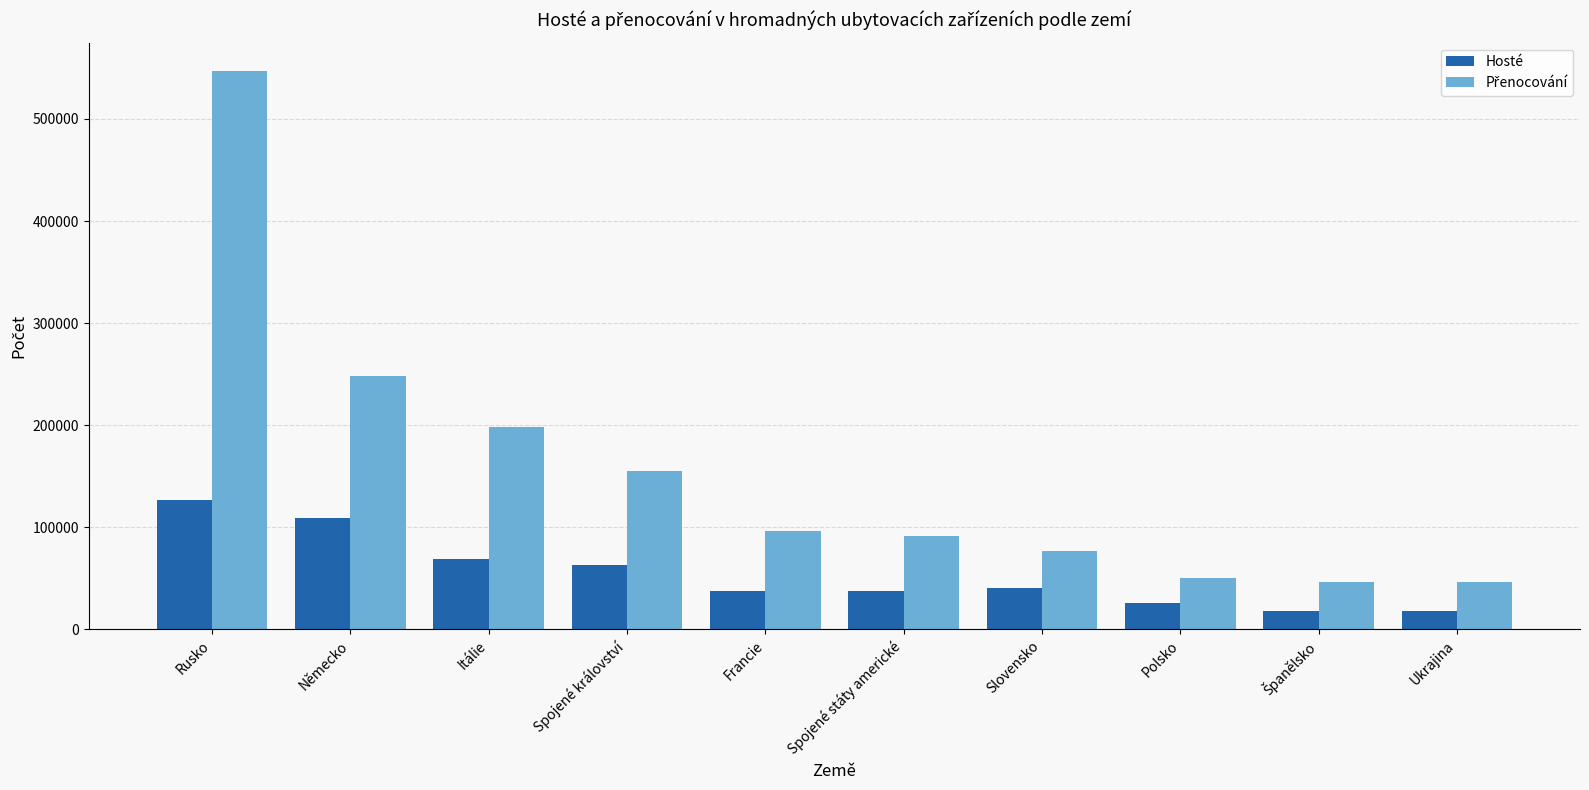

What is the sum of all Hosté values?

545101